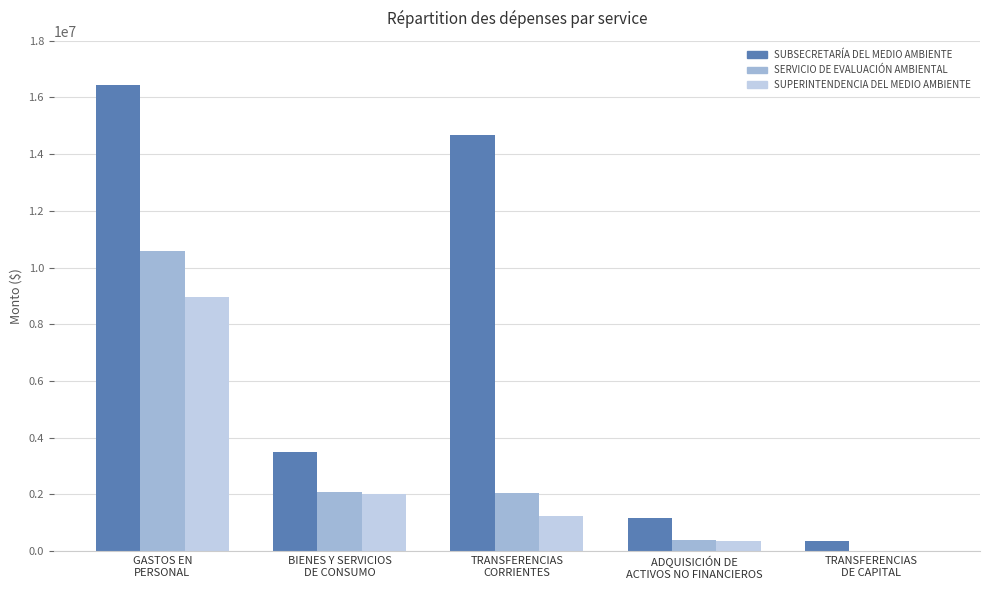

Where does the SERVICIO DE EVALUACIÓN AMBIENTAL series first go above 2067270?

GASTOS EN
PERSONAL